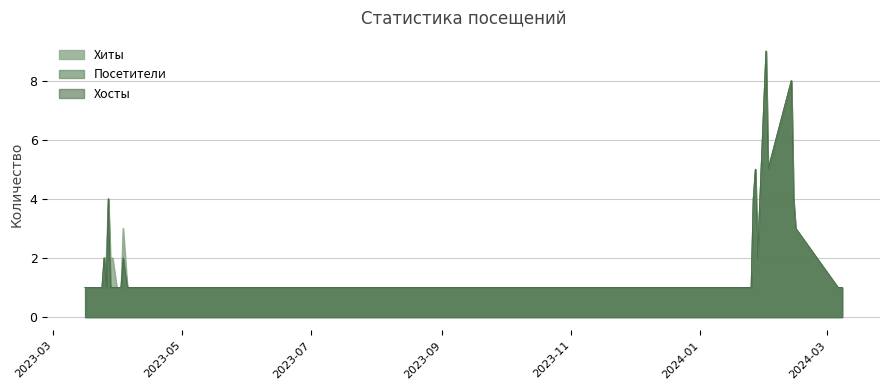

What are all the series names shown in the legend?

Хиты, Посетители, Хосты